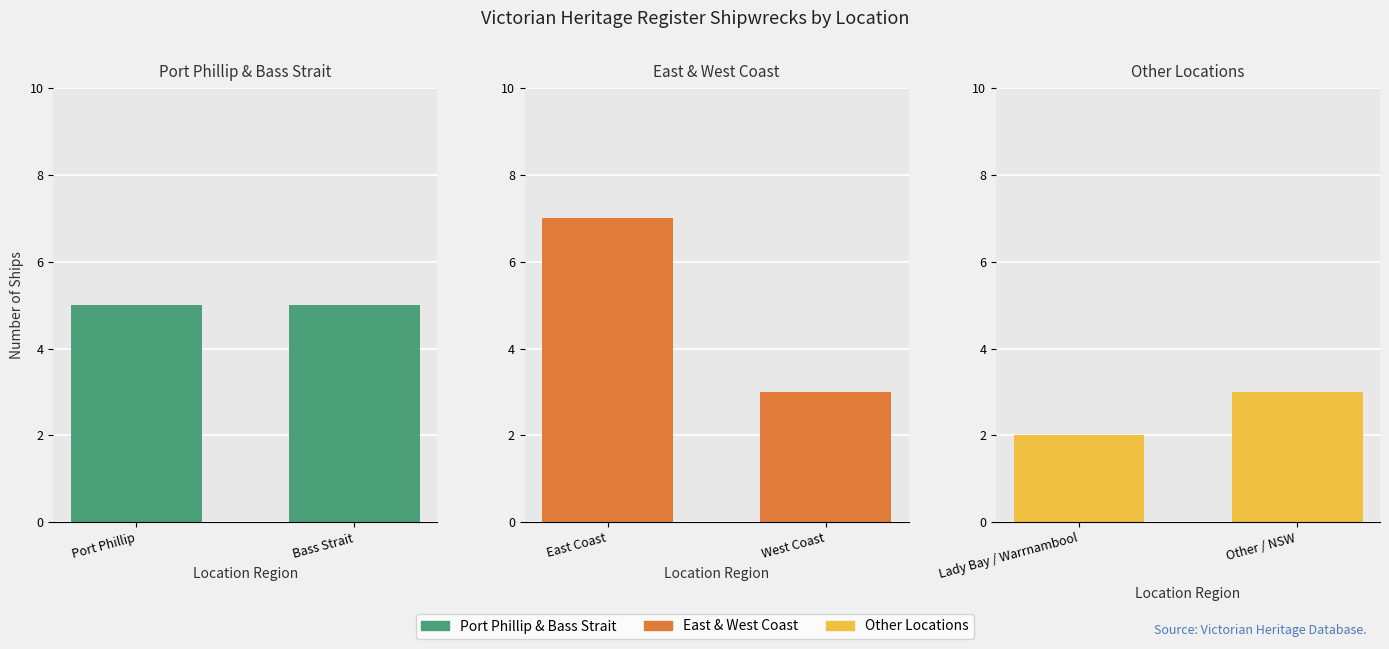

How many data points in Other Locations are less than 3?

1